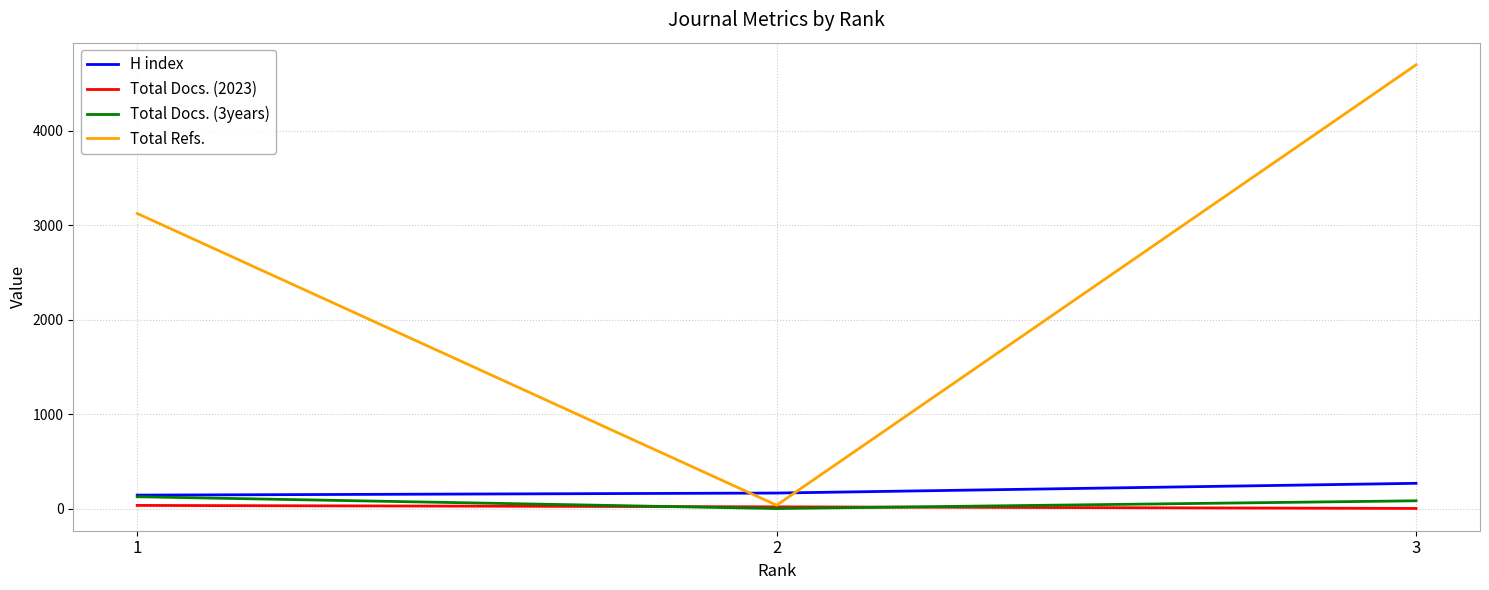

Which series has the largest total across all categories?

Total Refs.